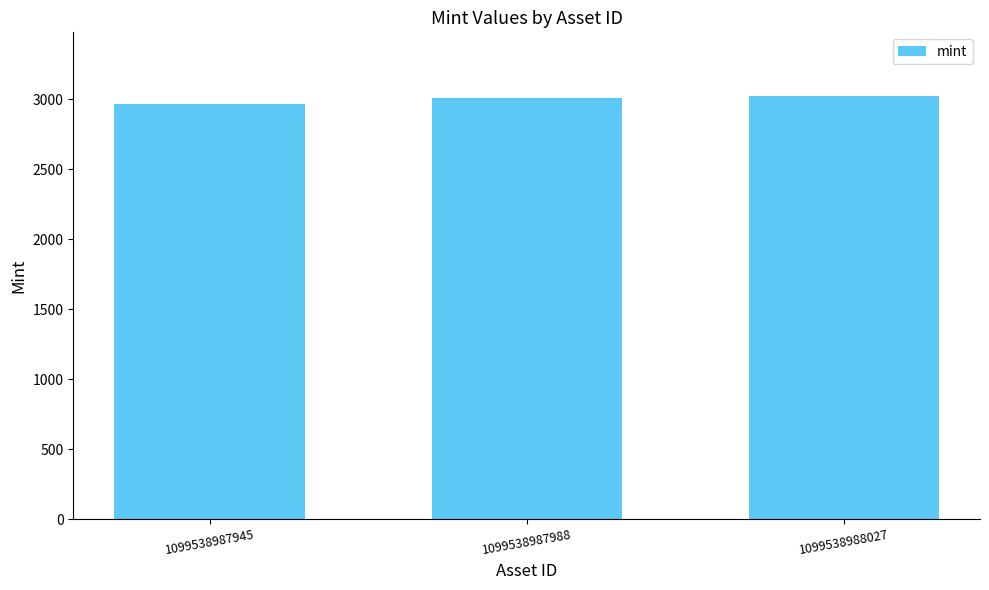

What is the change in value from 1099538987988 to 1099538988027?

+15